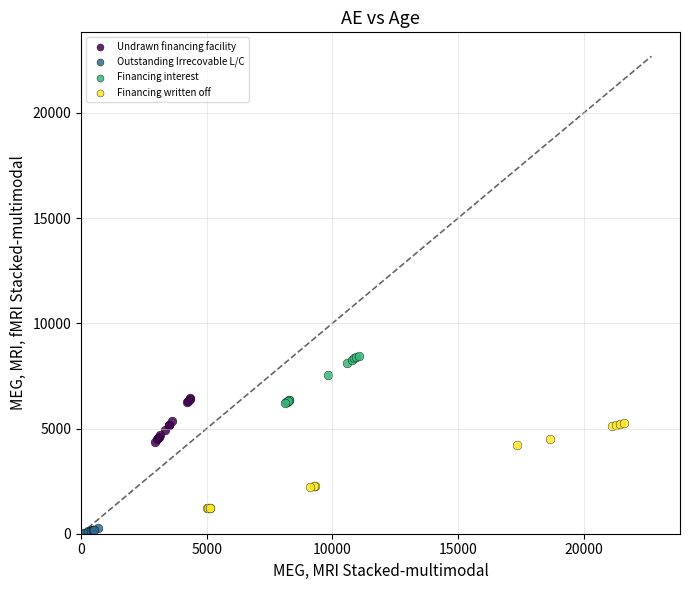

Which series reaches the maximum Y coordinate?

Financing interest